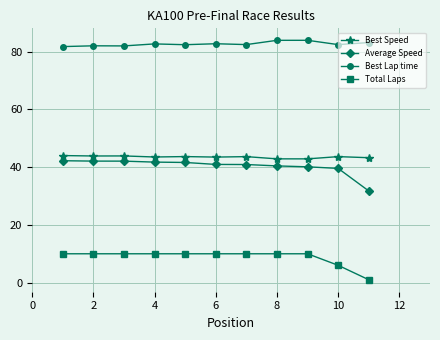

What is the value of the Best Speed point at the 4th from the left?

43.5